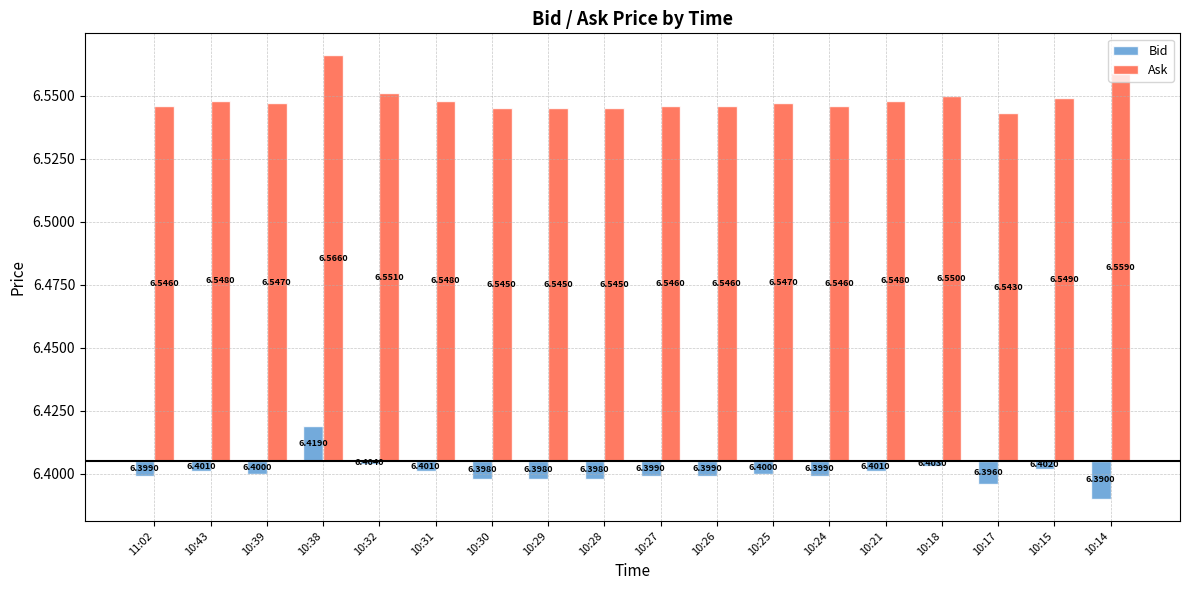

At which category is the sum across all series the highest?

10:38